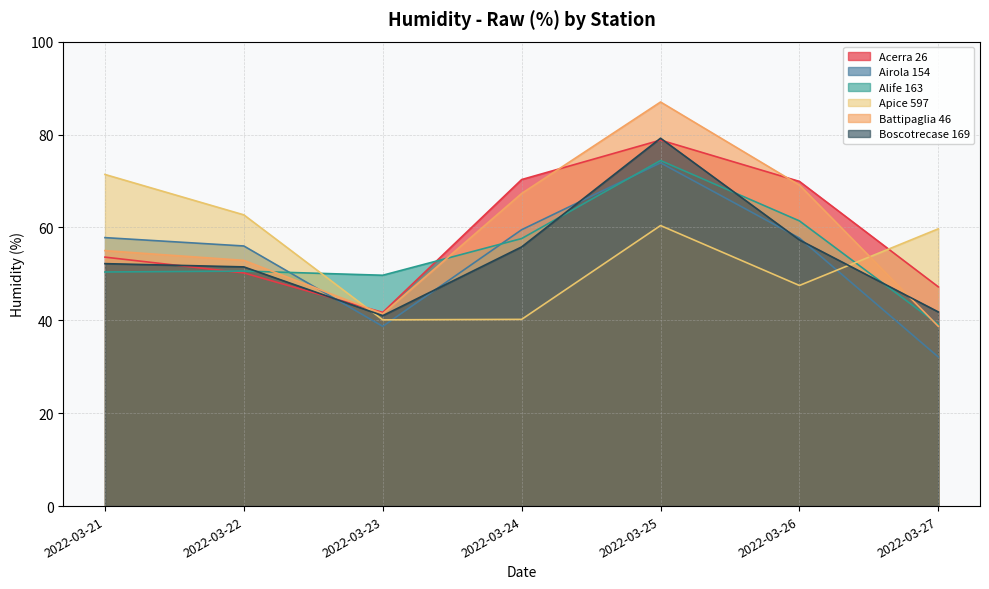

Reading right to left, what are all the values shown in this chart?

Acerra 26: 2022-03-27=47.2	2022-03-26=69.9	2022-03-25=78.8	2022-03-24=70.3	2022-03-23=41.7	2022-03-22=50.2	2022-03-21=53.6
Airola 154: 2022-03-27=32.1	2022-03-26=57.7	2022-03-25=73.9	2022-03-24=59.5	2022-03-23=38.7	2022-03-22=56.0	2022-03-21=57.8
Alife 163: 2022-03-27=39.1	2022-03-26=61.4	2022-03-25=74.4	2022-03-24=57.6	2022-03-23=49.7	2022-03-22=50.6	2022-03-21=50.4
Apice 597: 2022-03-27=59.7	2022-03-26=47.5	2022-03-25=60.4	2022-03-24=40.2	2022-03-23=40.1	2022-03-22=62.7	2022-03-21=71.4
Battipaglia 46: 2022-03-27=38.7	2022-03-26=69.1	2022-03-25=87.0	2022-03-24=67.3	2022-03-23=41.4	2022-03-22=52.9	2022-03-21=55.0
Boscotrecase 169: 2022-03-27=41.8	2022-03-26=57.3	2022-03-25=79.2	2022-03-24=55.8	2022-03-23=41.0	2022-03-22=51.5	2022-03-21=52.2